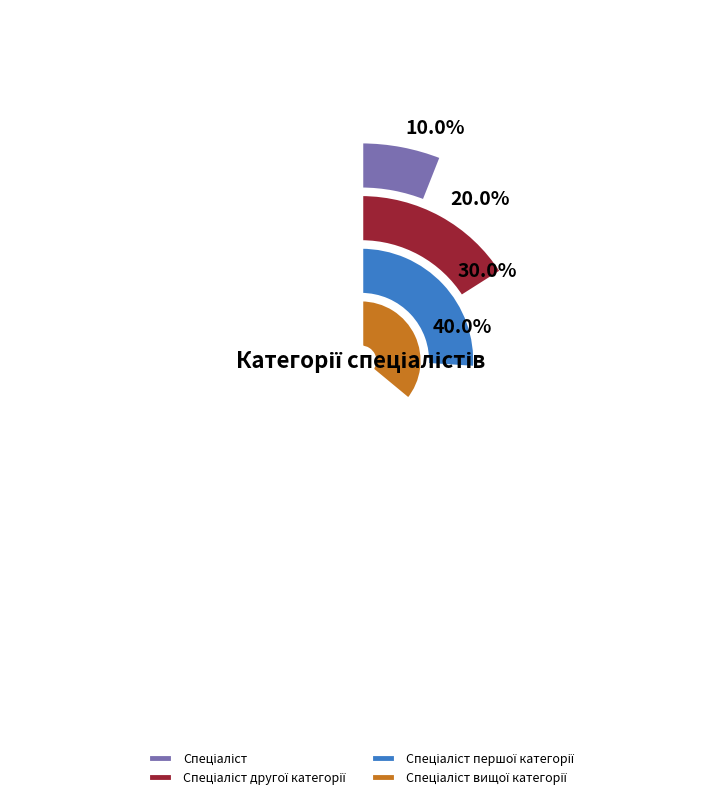

What is the largest slice in the pie chart?

Спеціаліст вищої категорії